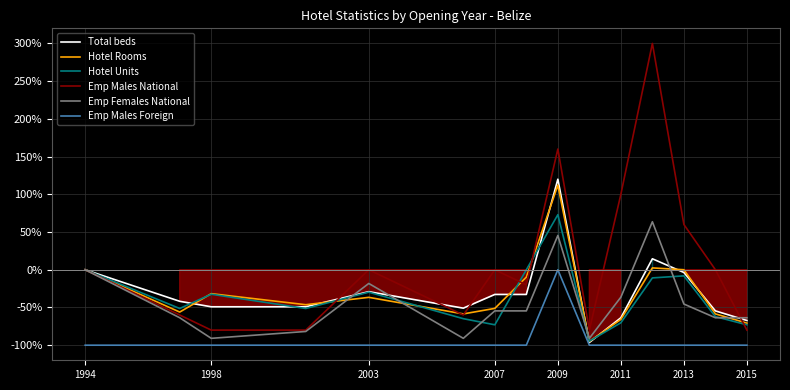

True or false: Emp Males Foreign has a value of 0.0 at 2009.

True